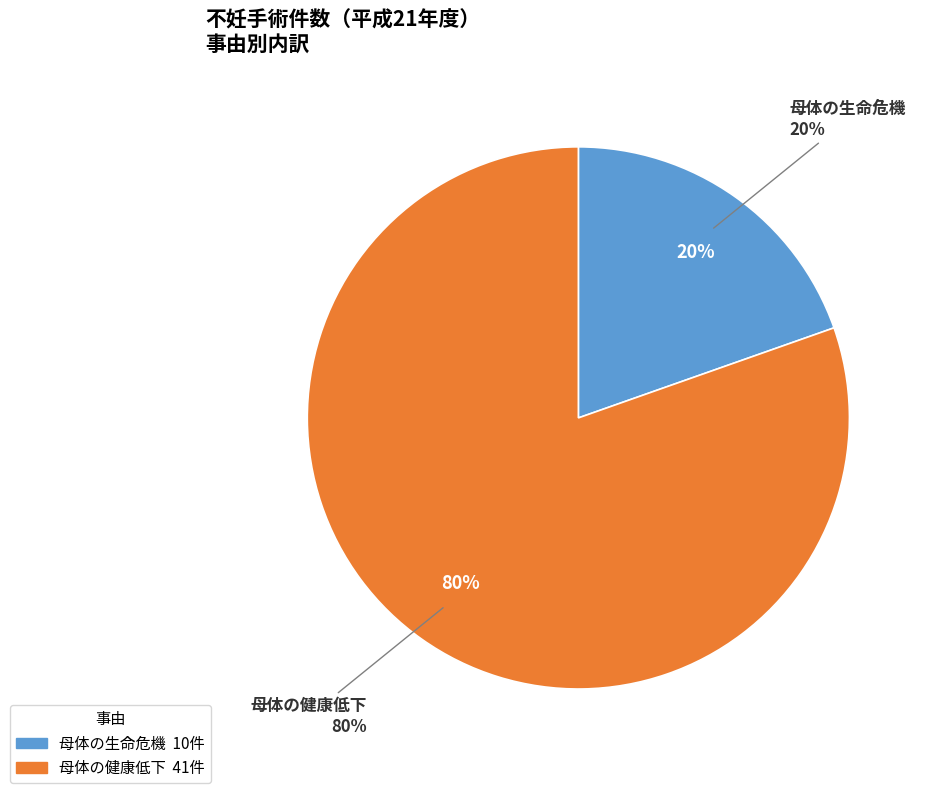

Rank the categories by value from lowest to highest.

母体の生命危機, 母体の健康低下